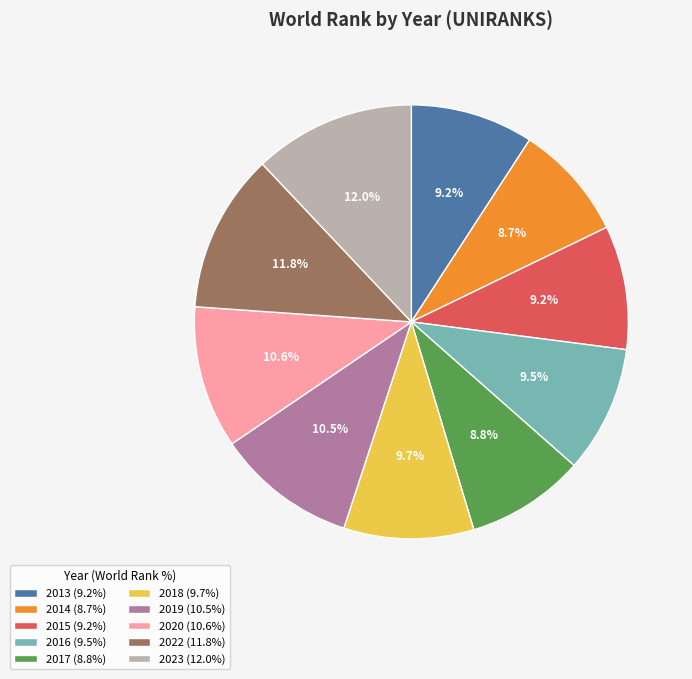

How many segments does this pie chart have?

10